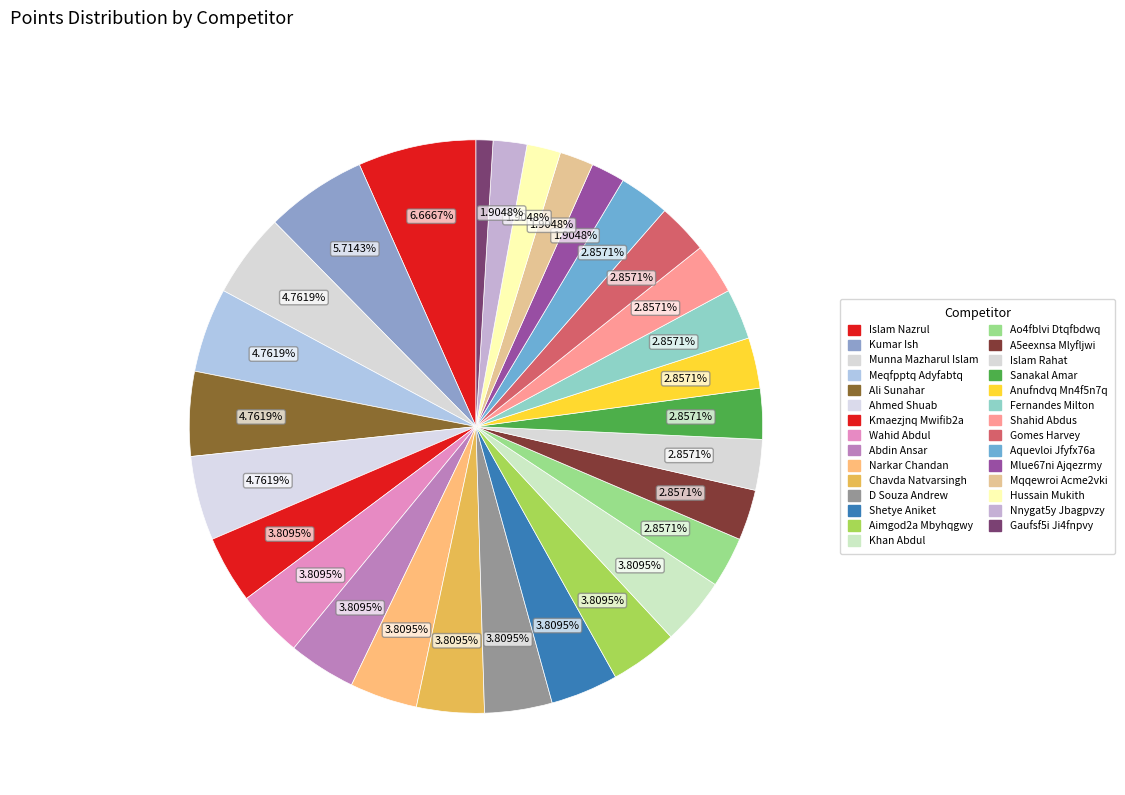

How many slices are in this pie chart?

29